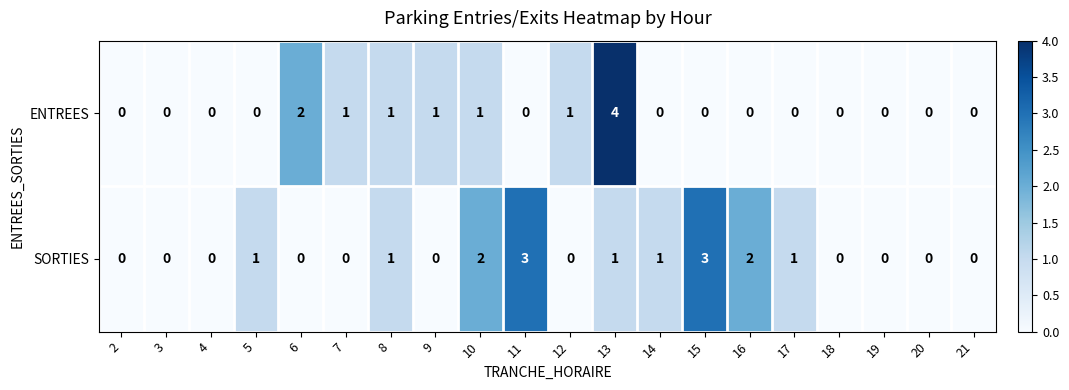

Which label corresponds to the largest value in the chart?

13